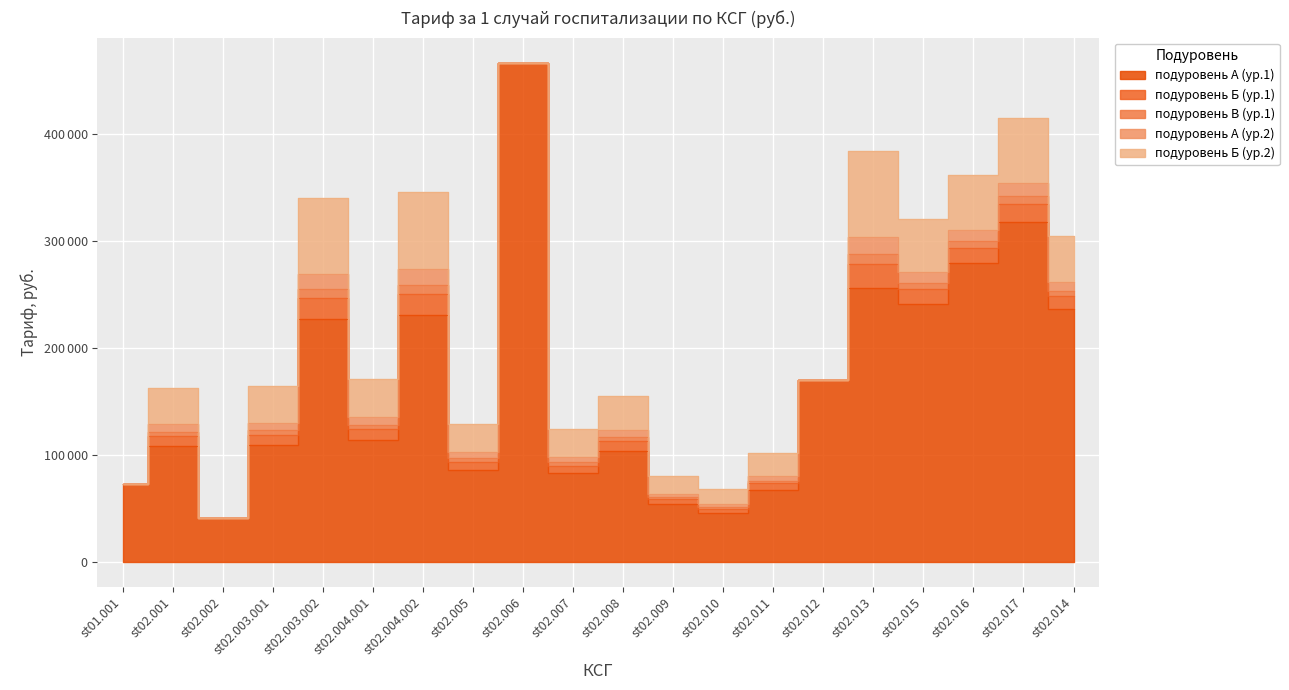

At which category does the chart reach its minimum across all series?

st02.002